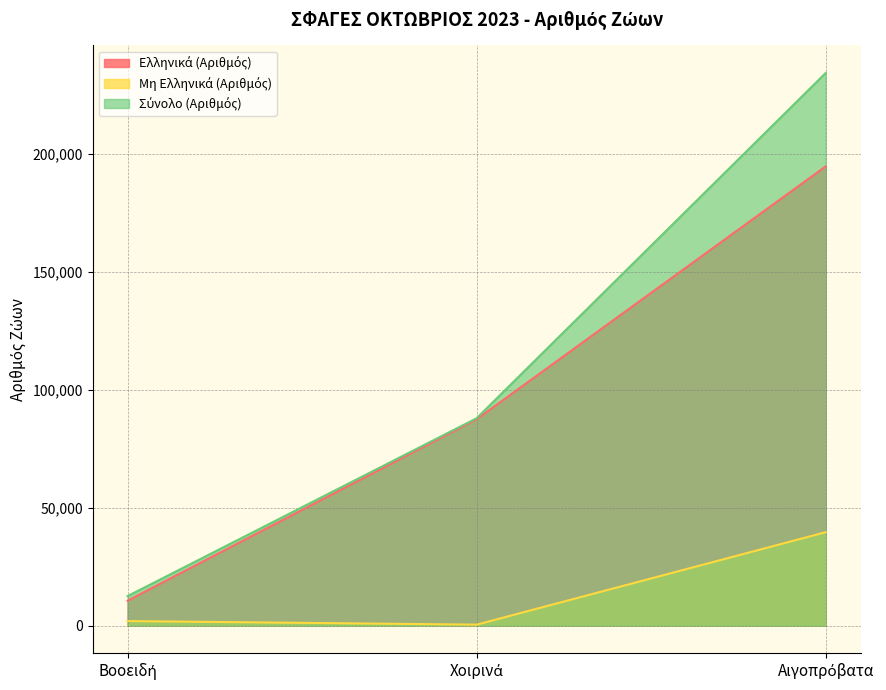

What is the spread (max minus min) of values at Χοιρινά?

87502